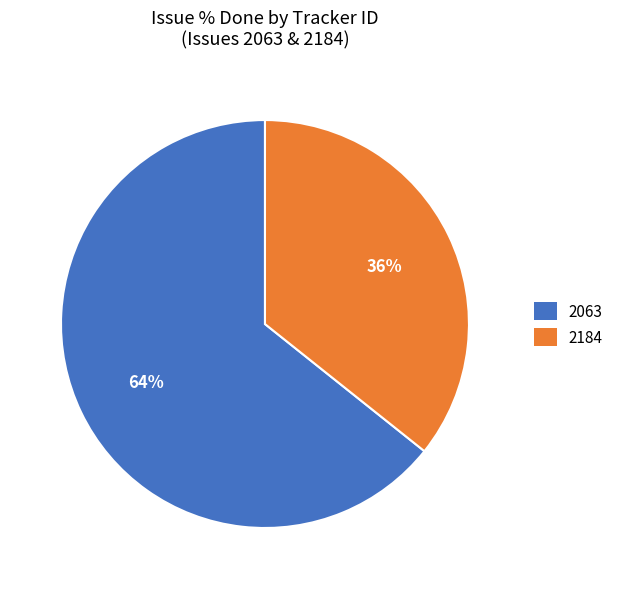

Combined, do 2184 and 2063 account for over 50%?

Yes